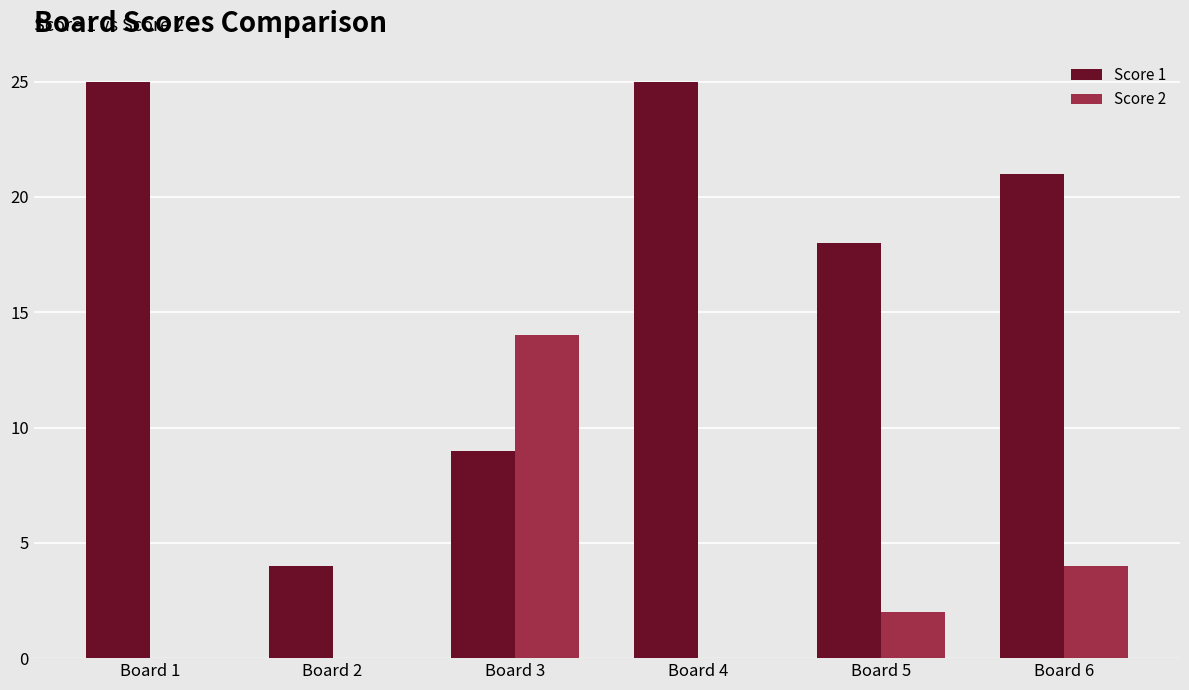

Reading left to right, transcribe all the data shown in this chart.

Score 1: 25	4	9	25	18	21
Score 2: 0	0	14	0	2	4